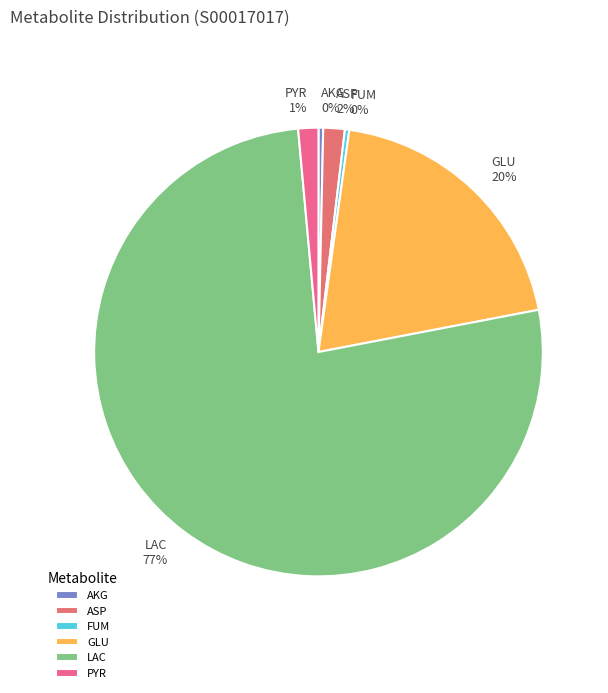

How many slices are in this pie chart?

6